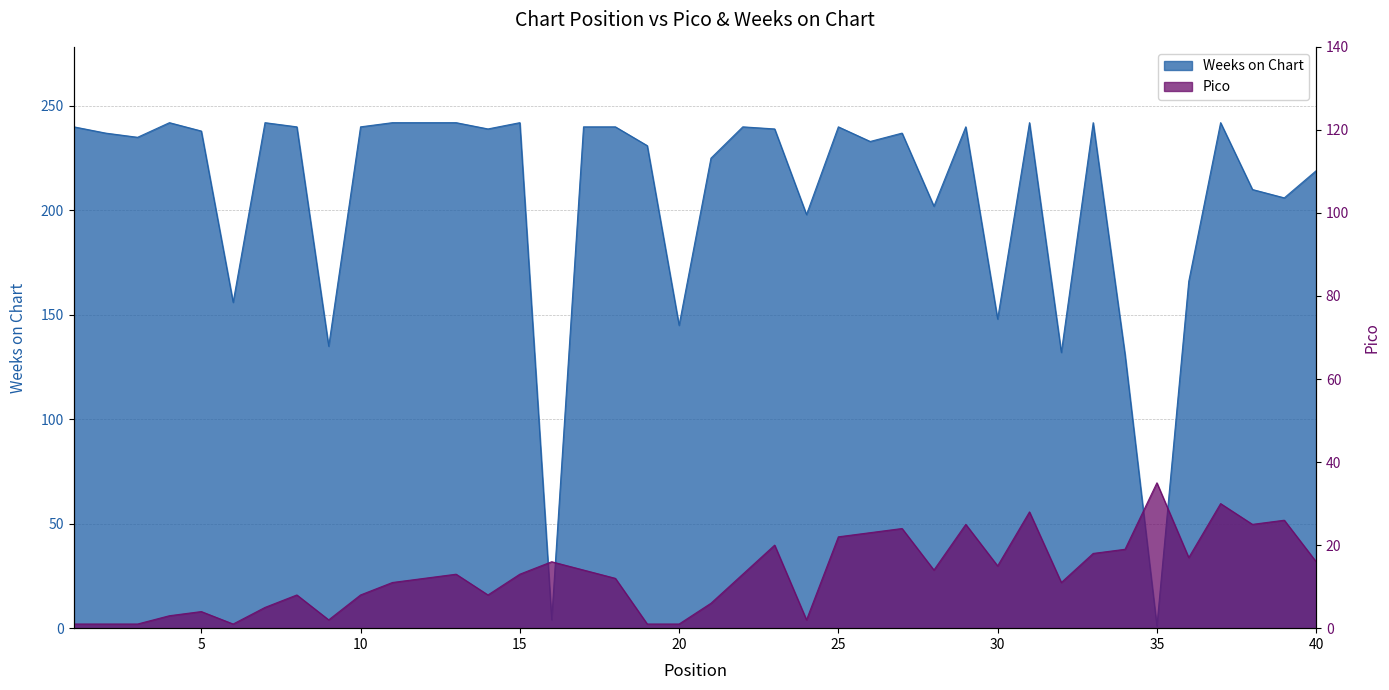

What is the difference between the Weeks on Chart values at 4 and 5?

4